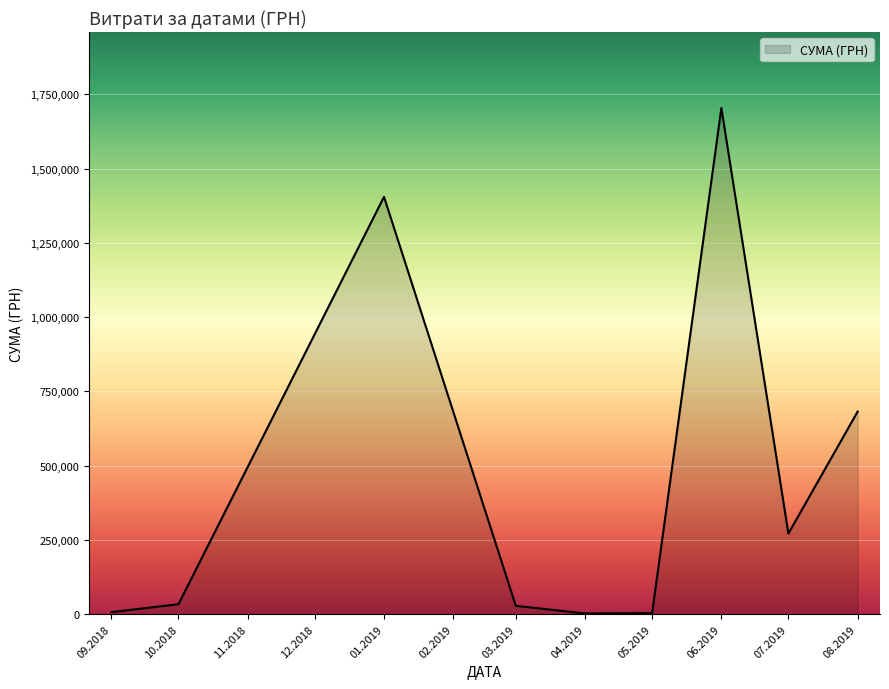

What is the minimum value shown in the chart?

2450.0